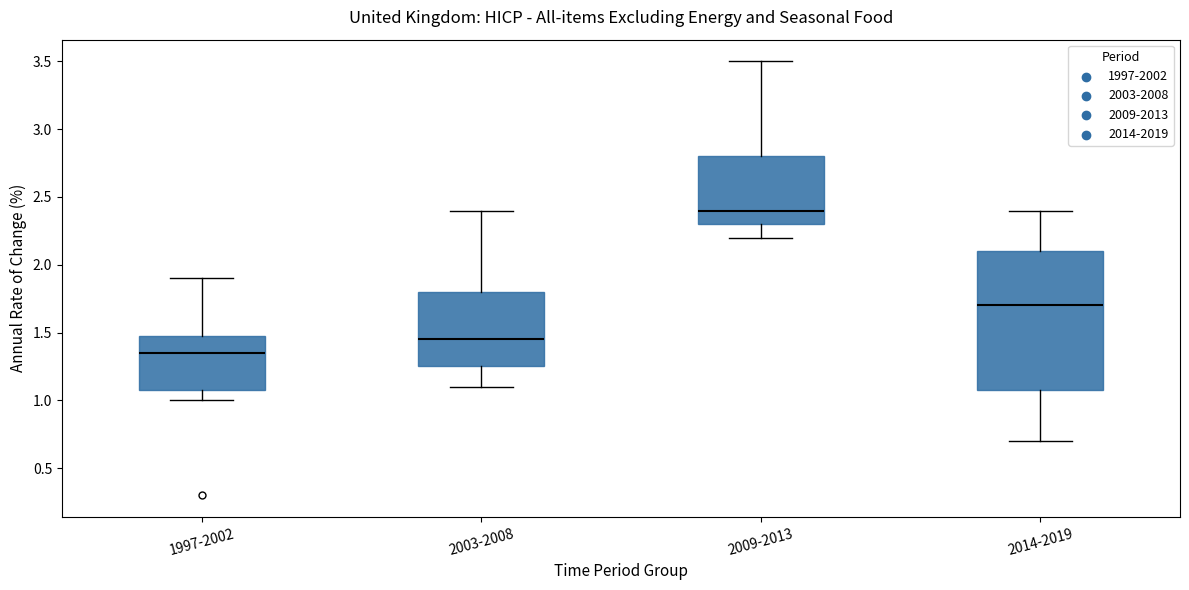

Reading left to right, read every box against the y-axis: the position of its median line, the range the box covers, and the ends of its whiskers. The values are not printed on the chart, so give them approximately, as read against the axis.

1997-2002: median 1.35, box 1.10 to 1.50, whiskers 1.00 to 1.90
2003-2008: median 1.45, box 1.25 to 1.80, whiskers 1.10 to 2.40
2009-2013: median 2.40, box 2.30 to 2.80, whiskers 2.20 to 3.50
2014-2019: median 1.70, box 1.10 to 2.10, whiskers 0.70 to 2.40